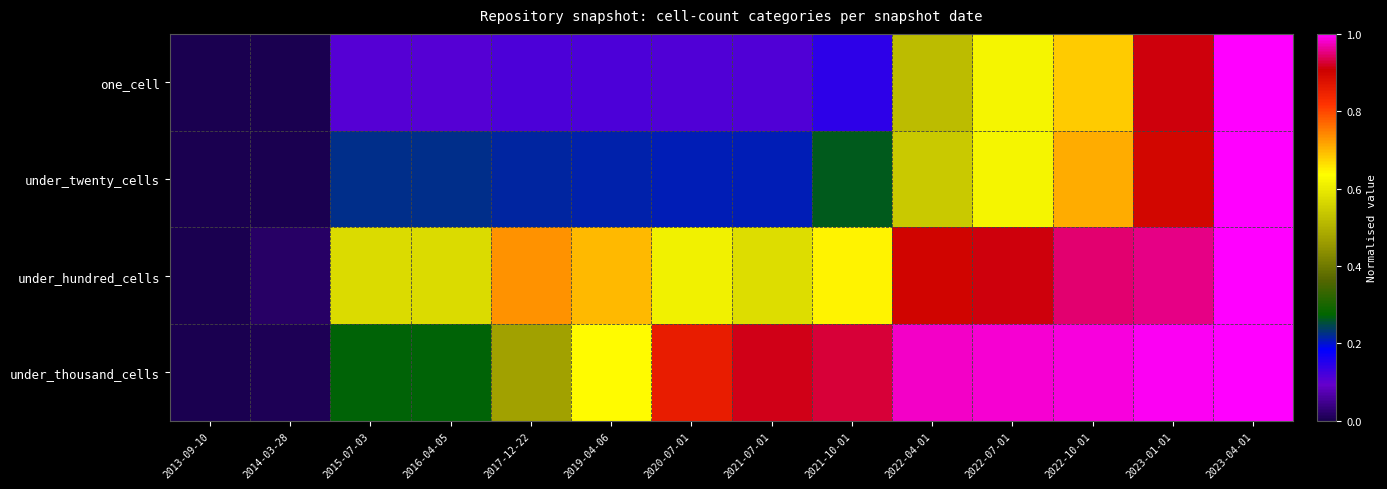

Rank the series at 2019-04-06 from highest to lowest value.

under_hundred_cells, under_thousand_cells, under_twenty_cells, one_cell